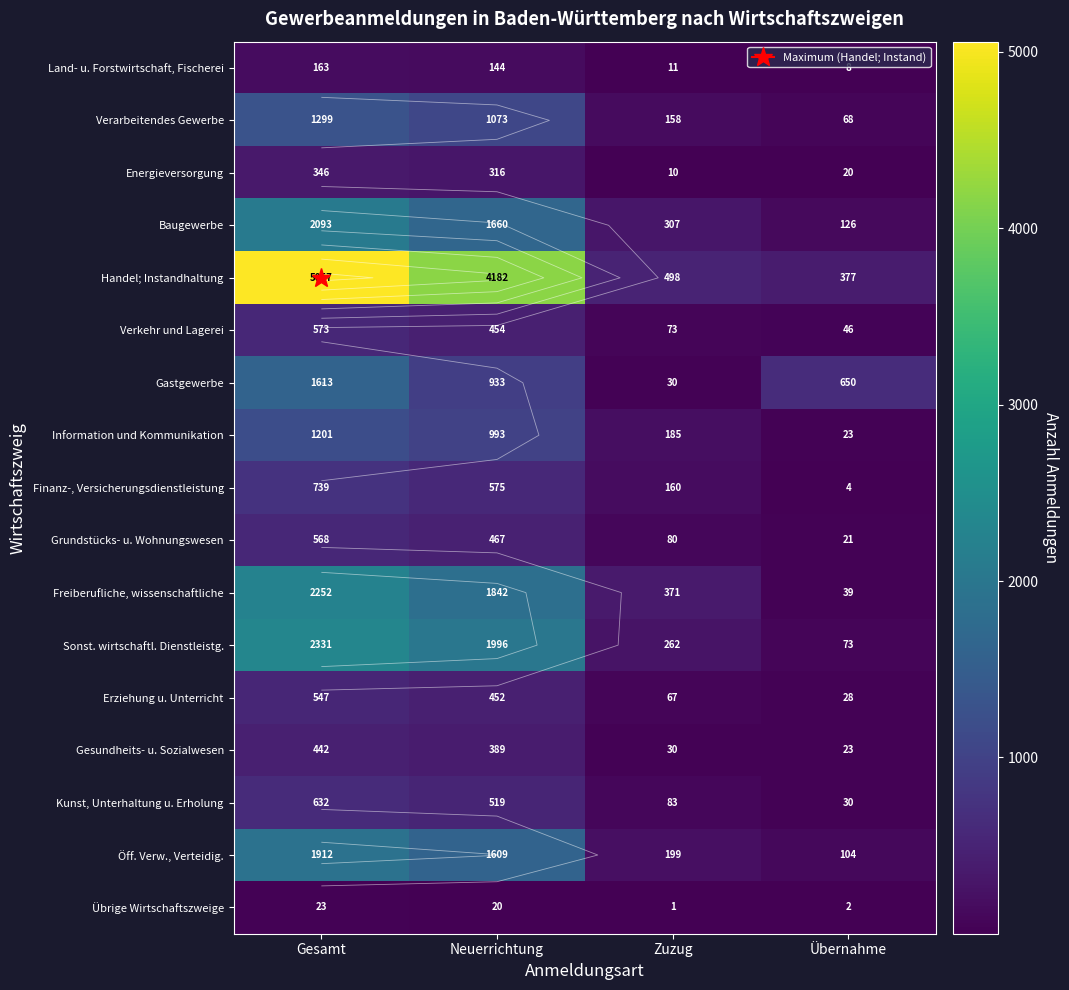

The Kunst, Unterhaltung u. Erholung series shows 763 at Neuerrichtung. True or false?

False